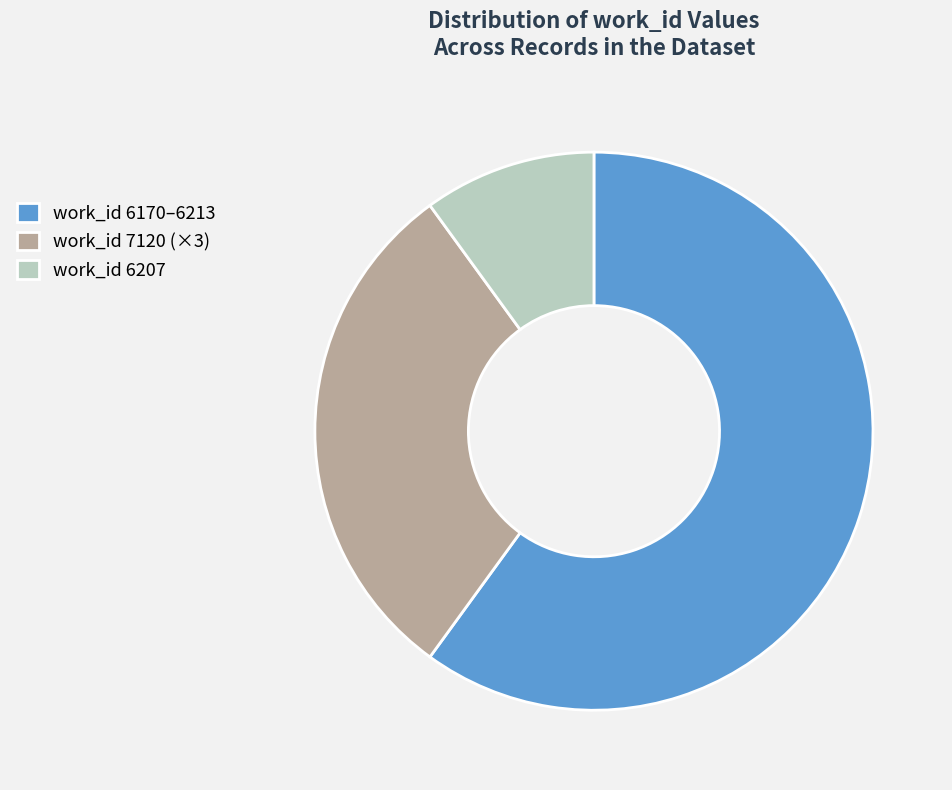

The work_id 6207 slice represents 10% of the pie. True or false?

True